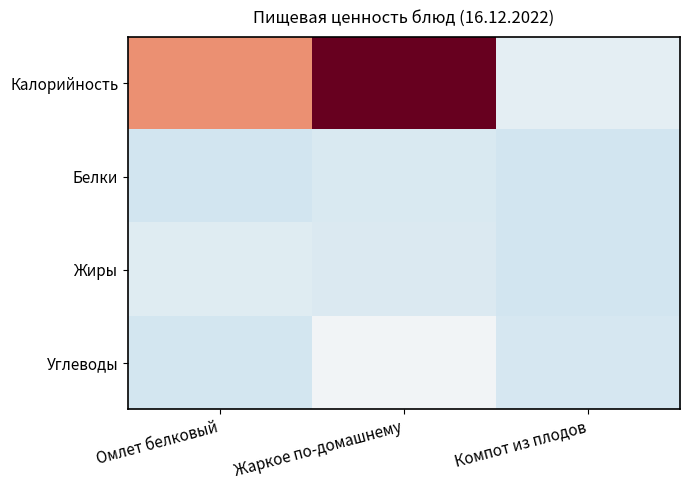

Rank the series by their maximum value, from highest to lowest.

Калорийность, Углеводы, Жиры, Белки